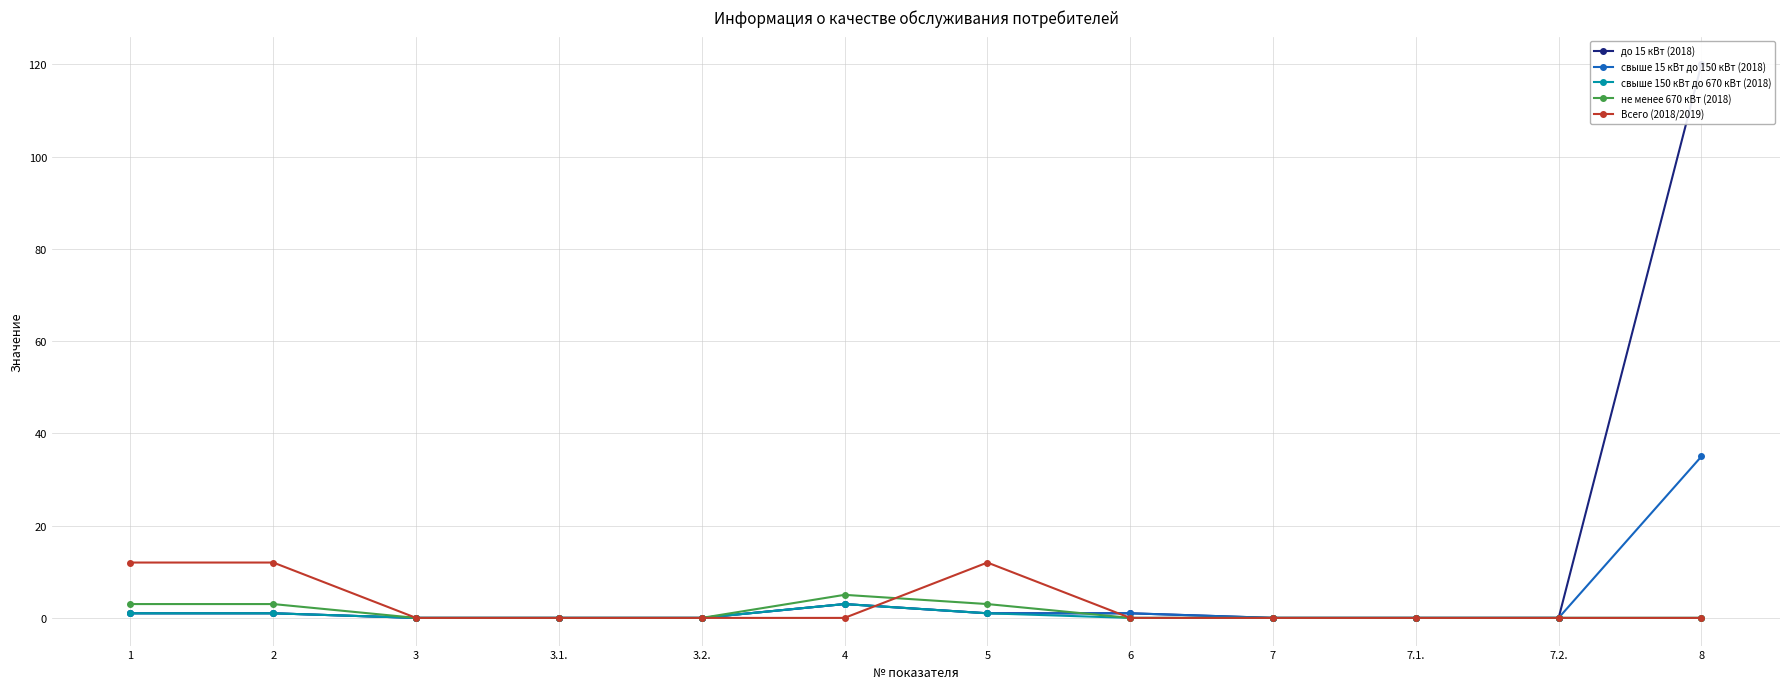

What is the sum of the не менее 670 кВт (2018) values at 1 and 2?

6